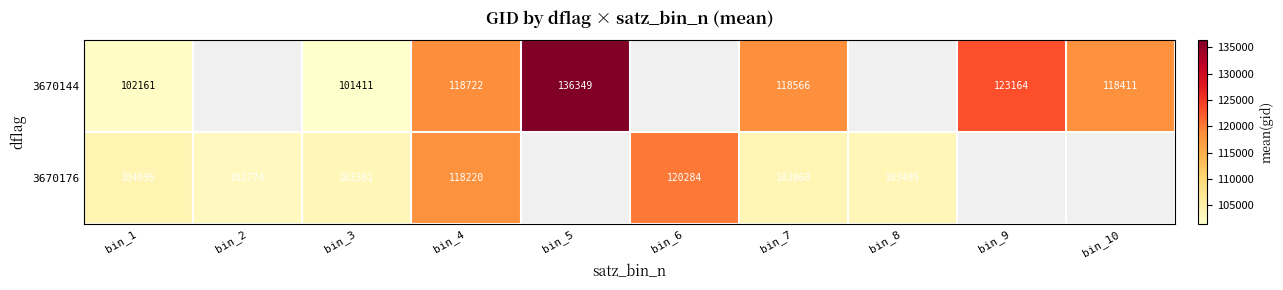

The value of 3670144 at bin_4 is 159861. True or false?

False